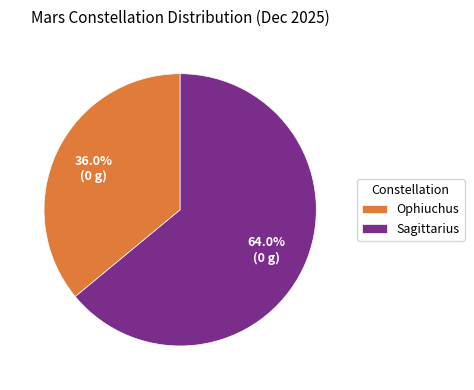

True or false: Sagittarius accounts for 74% of the total.

False